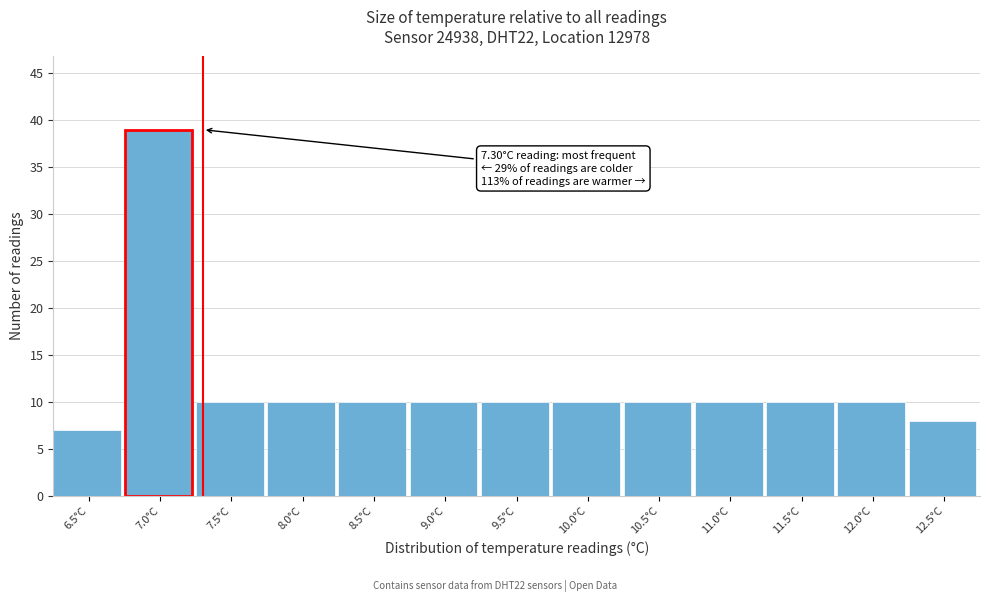

Reading right to left, transcribe all the data shown in this chart.

8	10	10	10	10	10	10	10	10	10	10	39	7